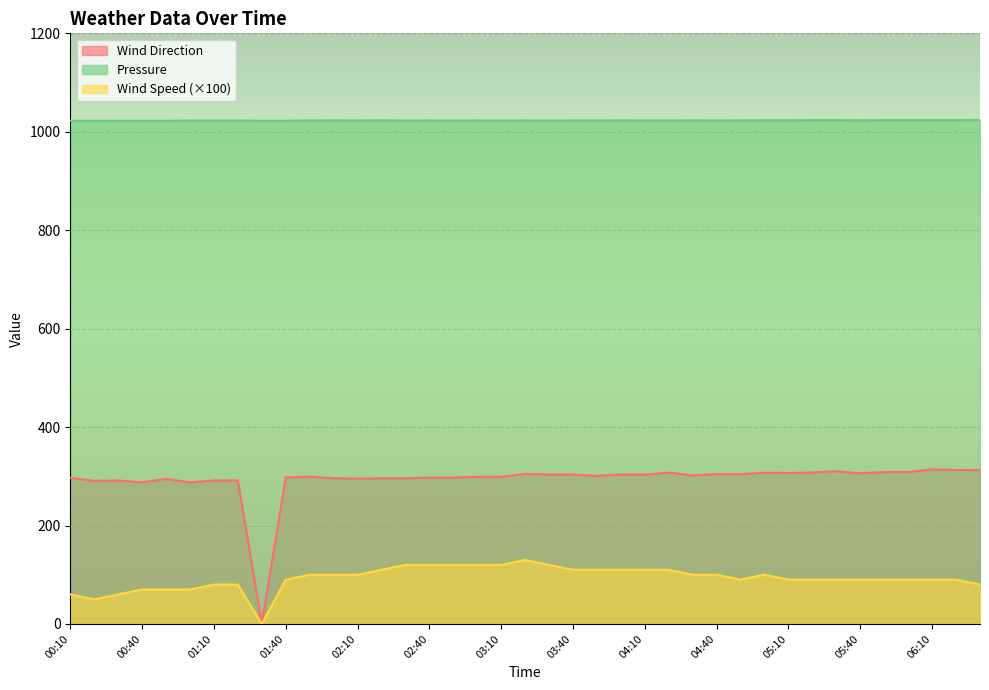

Is it true that Pressure equals 1685.0 at 05:10?

False